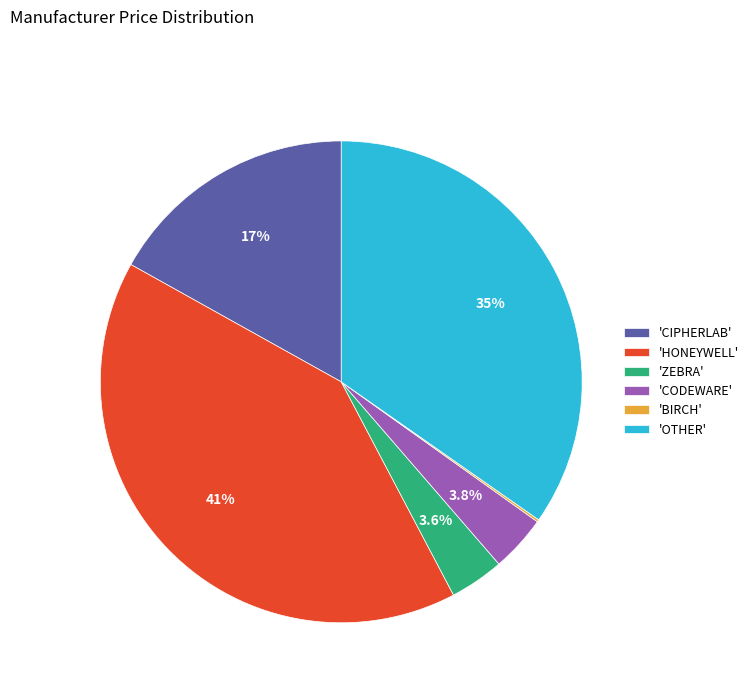

What is the total percentage of 'HONEYWELL' and 'OTHER'?

75.5%